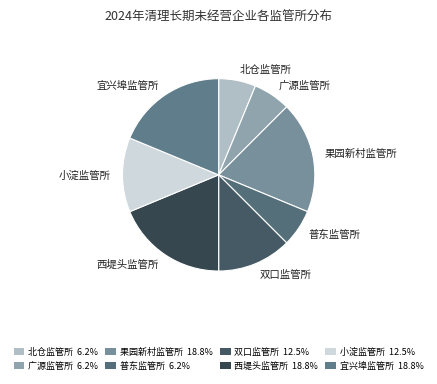

Count the number of slices in the pie.

8